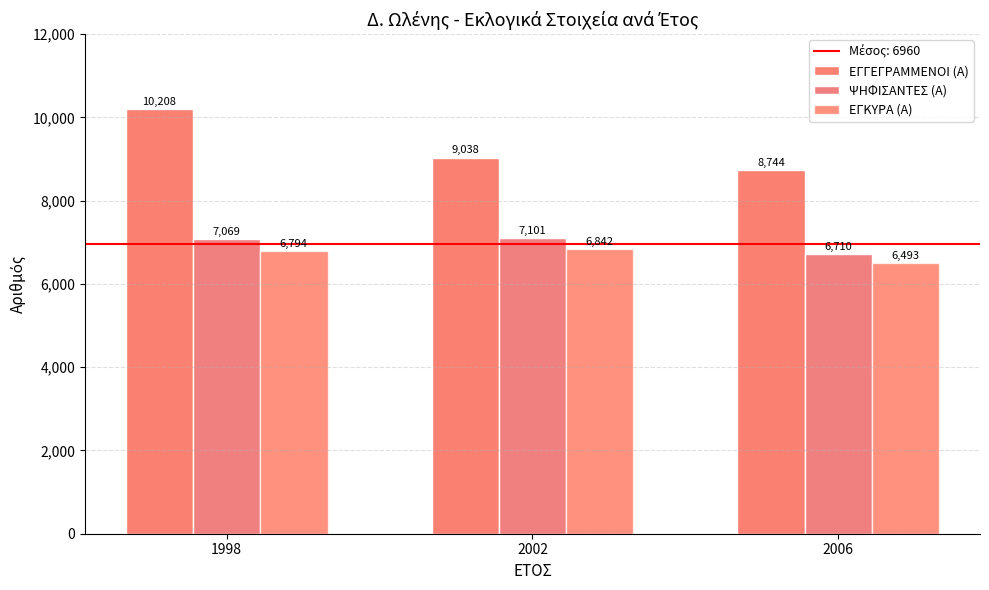

How many series are shown in this chart?

3